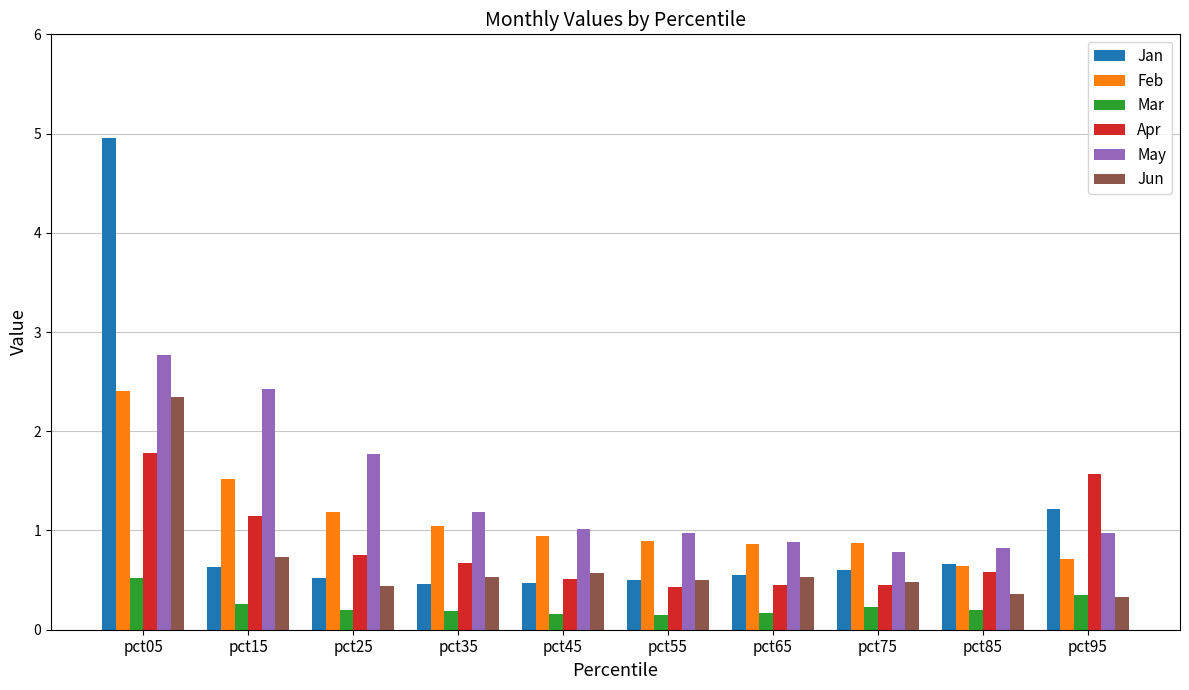

What is the maximum value for Jan?

5.0